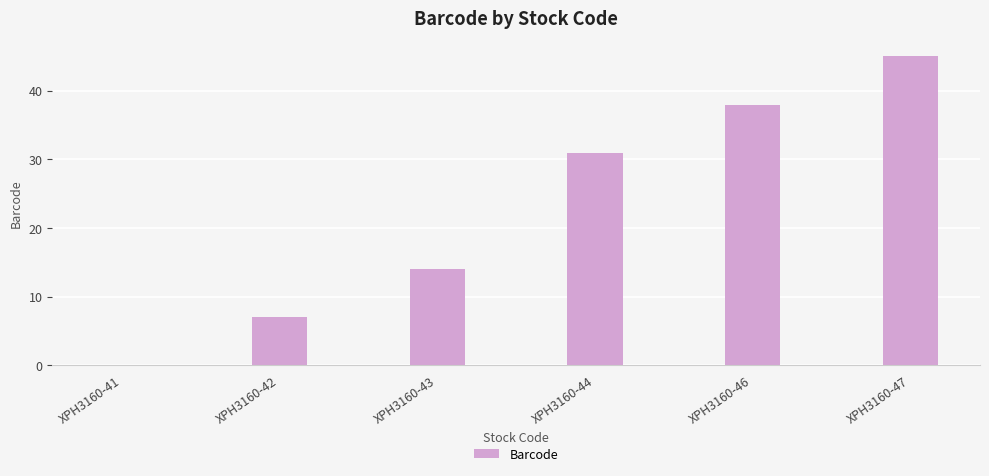

Reading left to right, list all the values displayed in this chart.

XPH3160-41=0	XPH3160-42=7	XPH3160-43=14	XPH3160-44=31	XPH3160-46=38	XPH3160-47=45